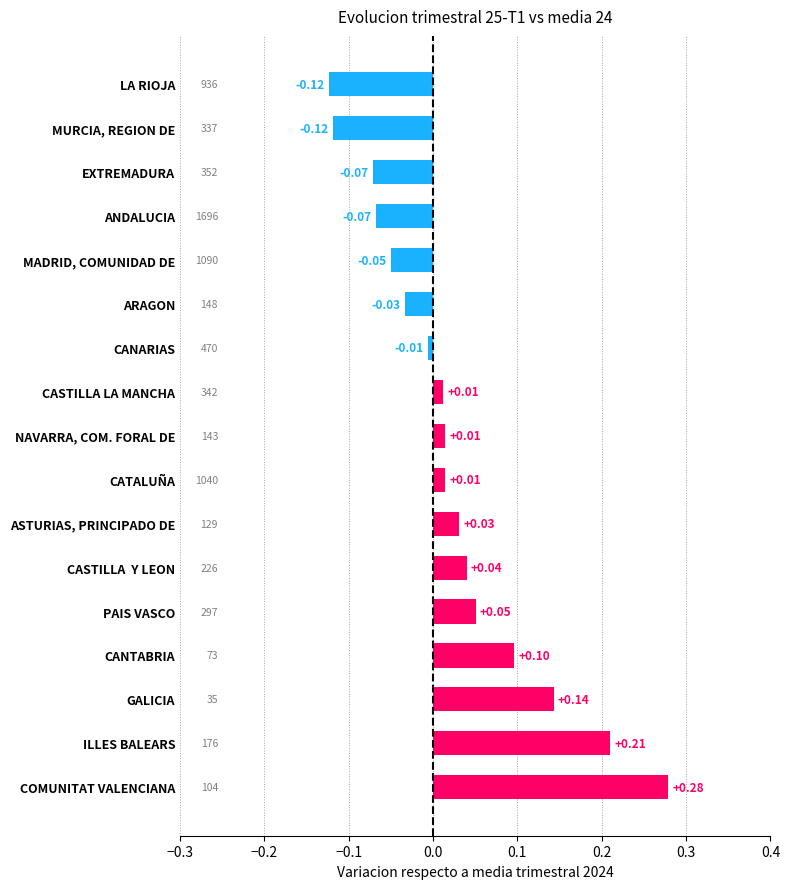

Which category has the highest value across all series?

COMUNITAT VALENCIANA